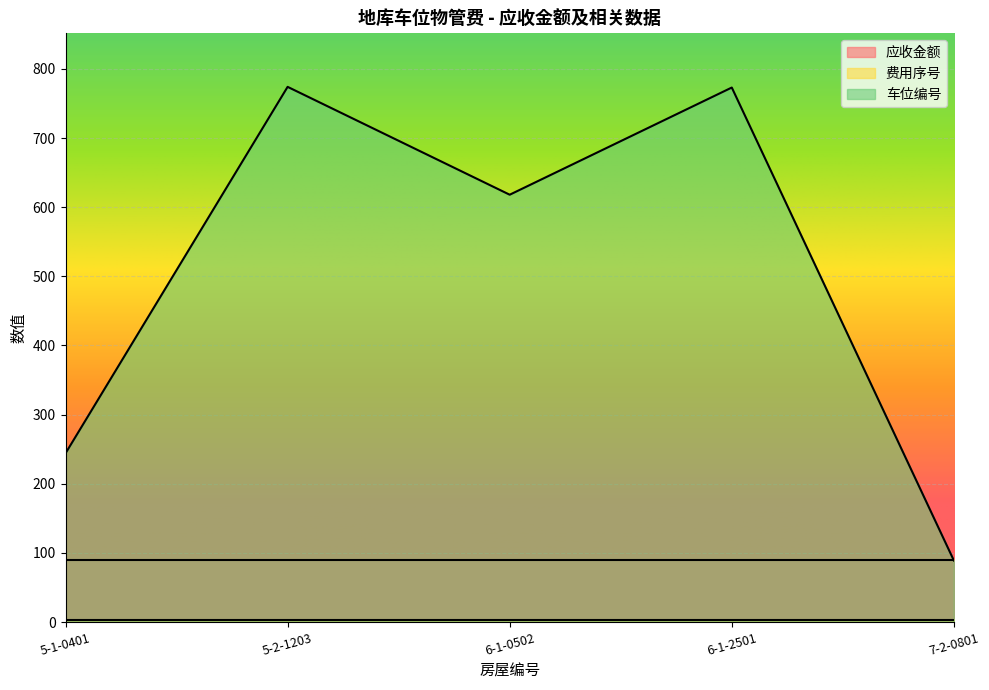

What is the minimum value shown in the chart?

3